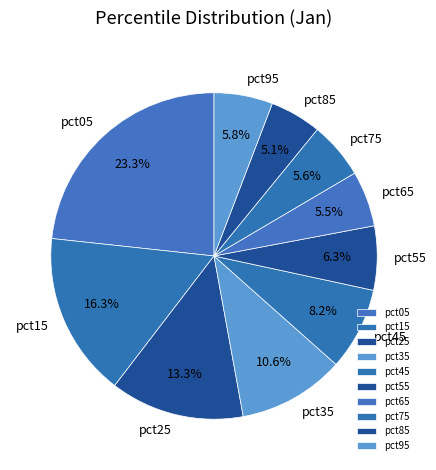

To the nearest percent, what is the average slice percentage?

10%